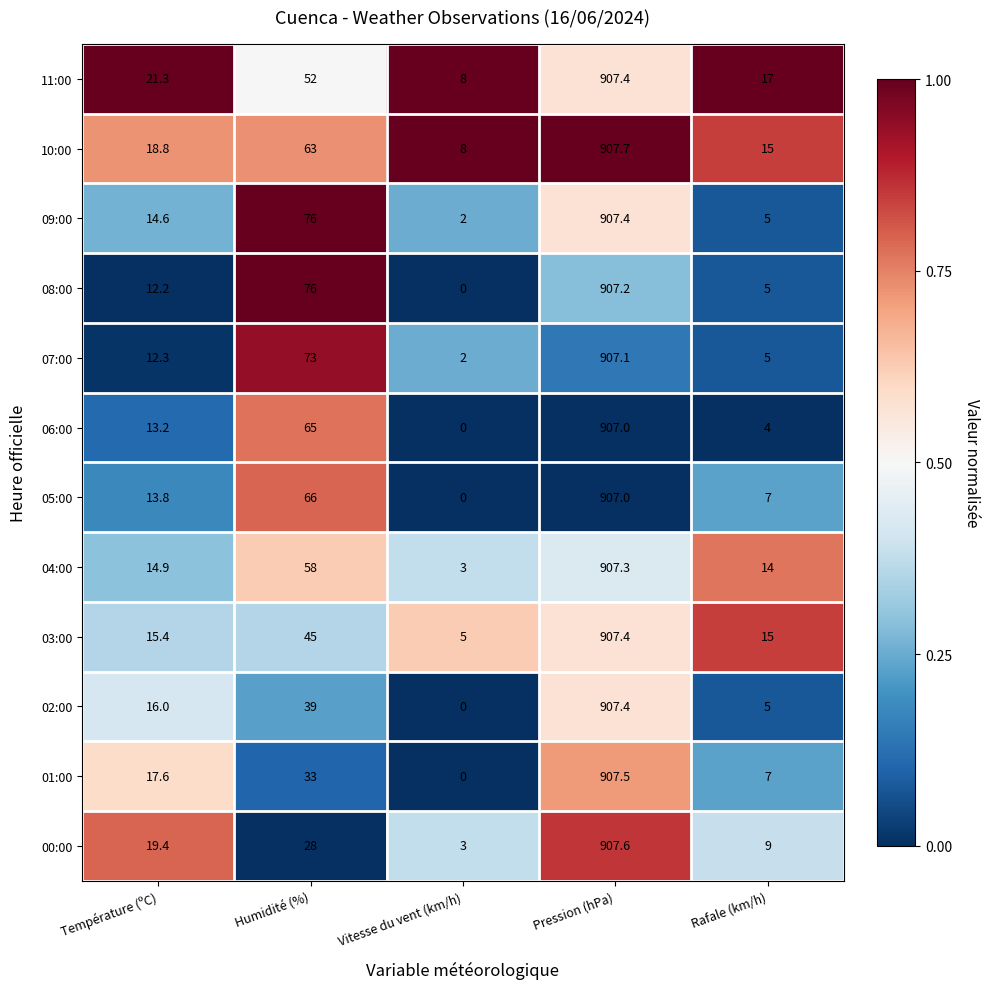

List the labels in order of 03:00 value, smallest first.

Vitesse du vent (km/h), Rafale (km/h), Température (ºC), Humidité (%), Pression (hPa)